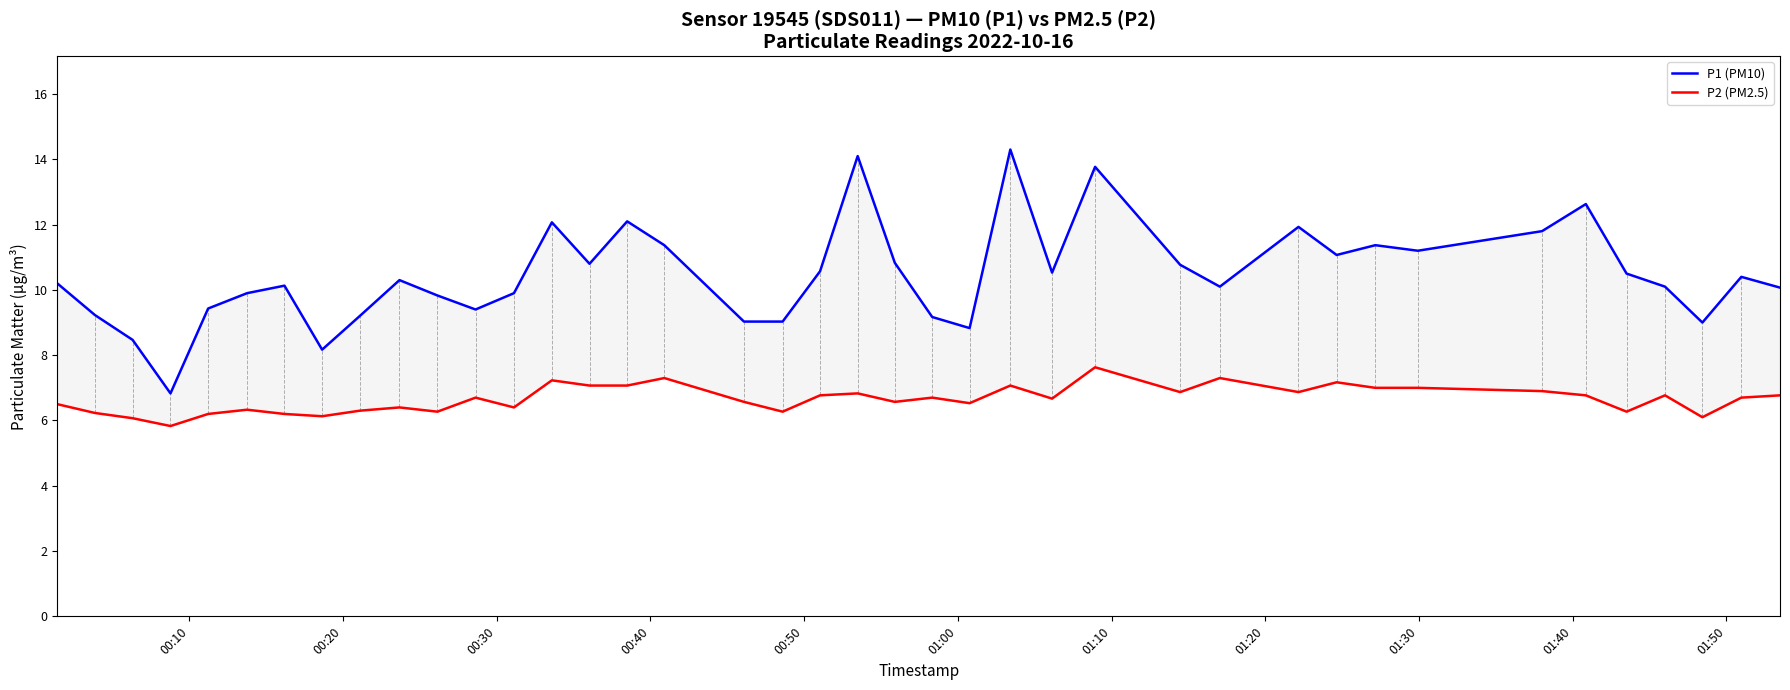

True or false: P1 (PM10) and P2 (PM2.5) intersect in this chart.

False